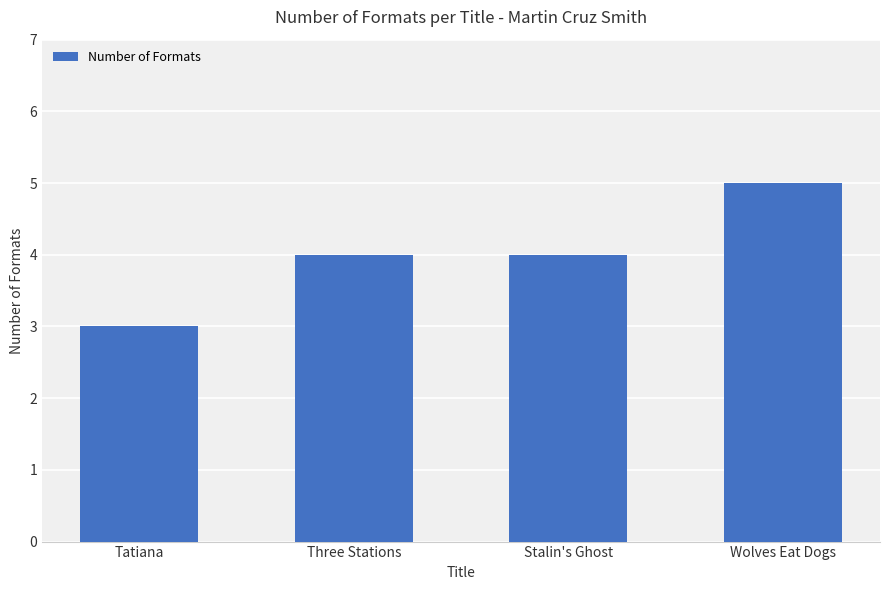

What is the approximate value at Wolves Eat Dogs?

5